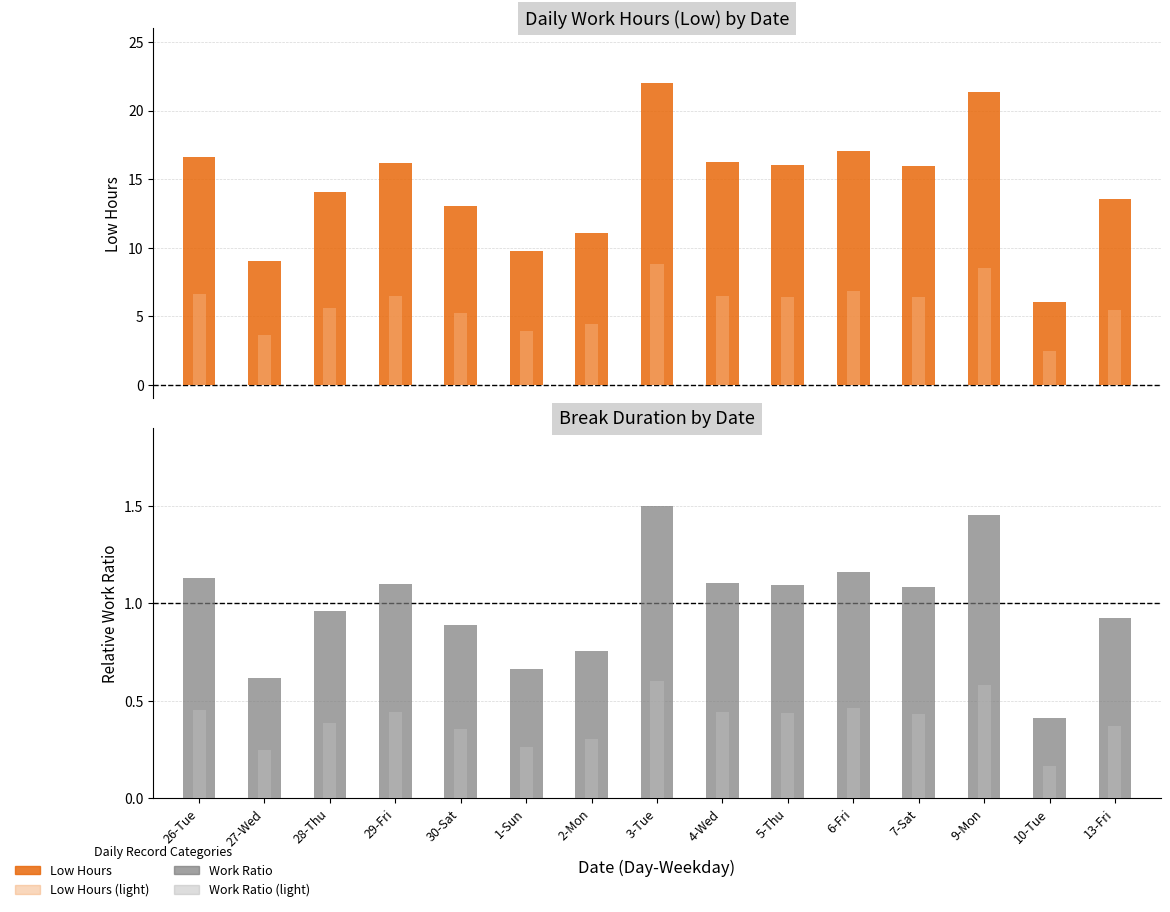

The value of Work Ratio at 4-Wed is 1.6. True or false?

False